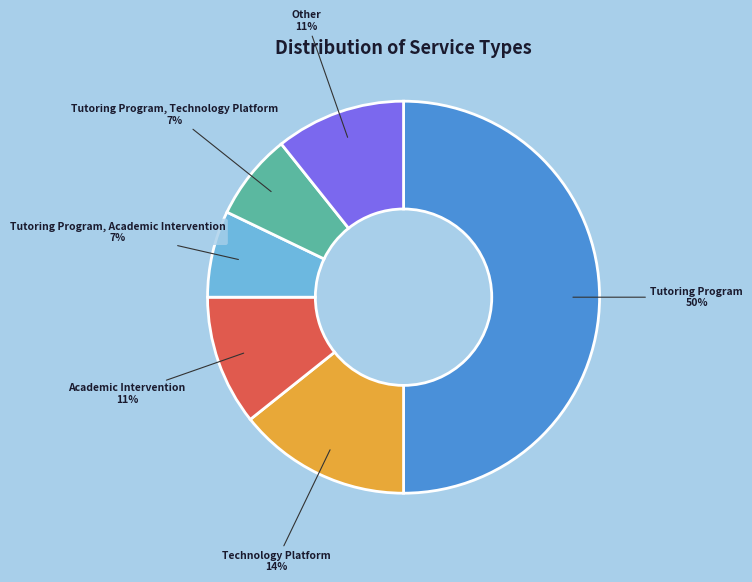

Which category has the biggest portion of the pie?

Tutoring Program